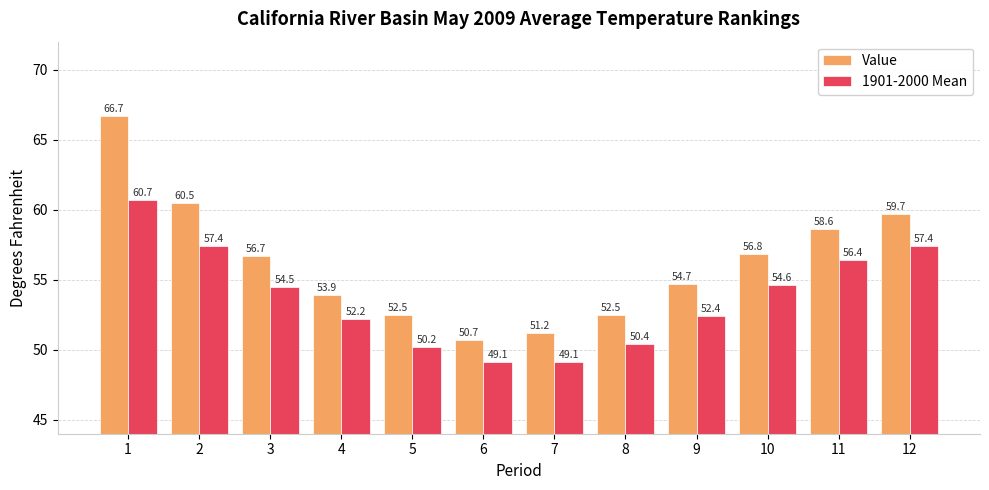

Which category has the lowest value in the Value series?

6